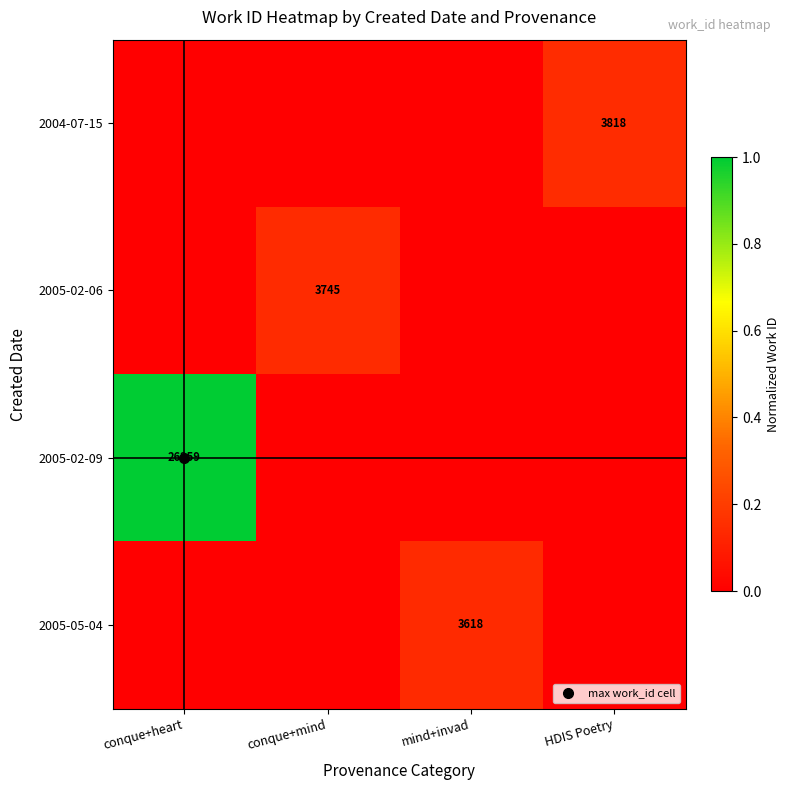

At which label does 2005-02-09 reach its minimum?

conque+mind